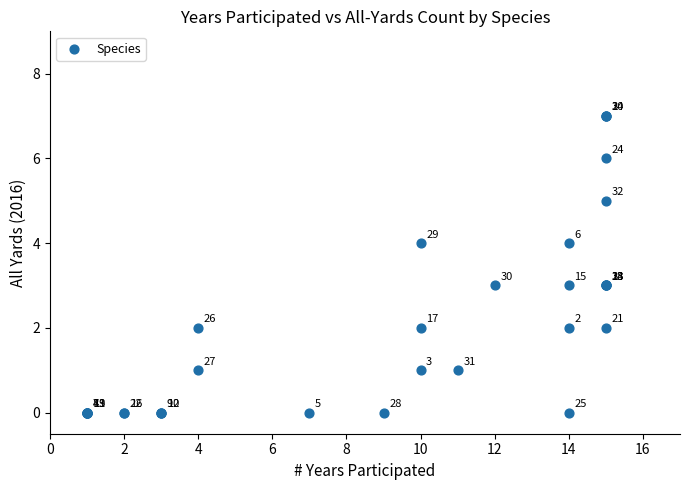

What Y value in the scatter plot is closest to 3?

3